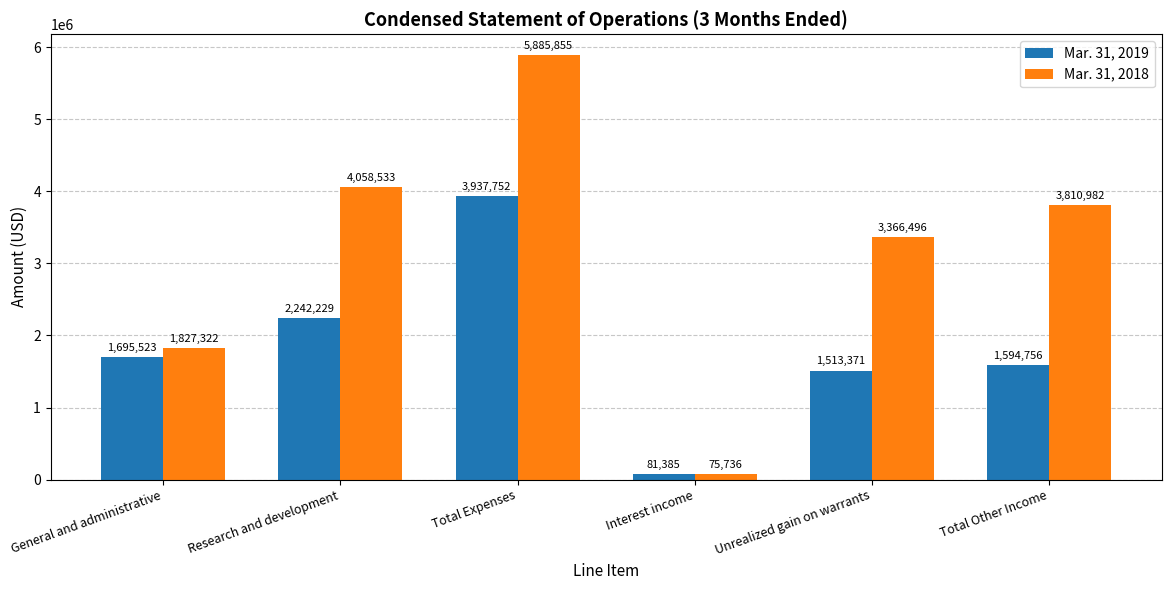

What are all the series names shown in the legend?

Mar. 31, 2019, Mar. 31, 2018